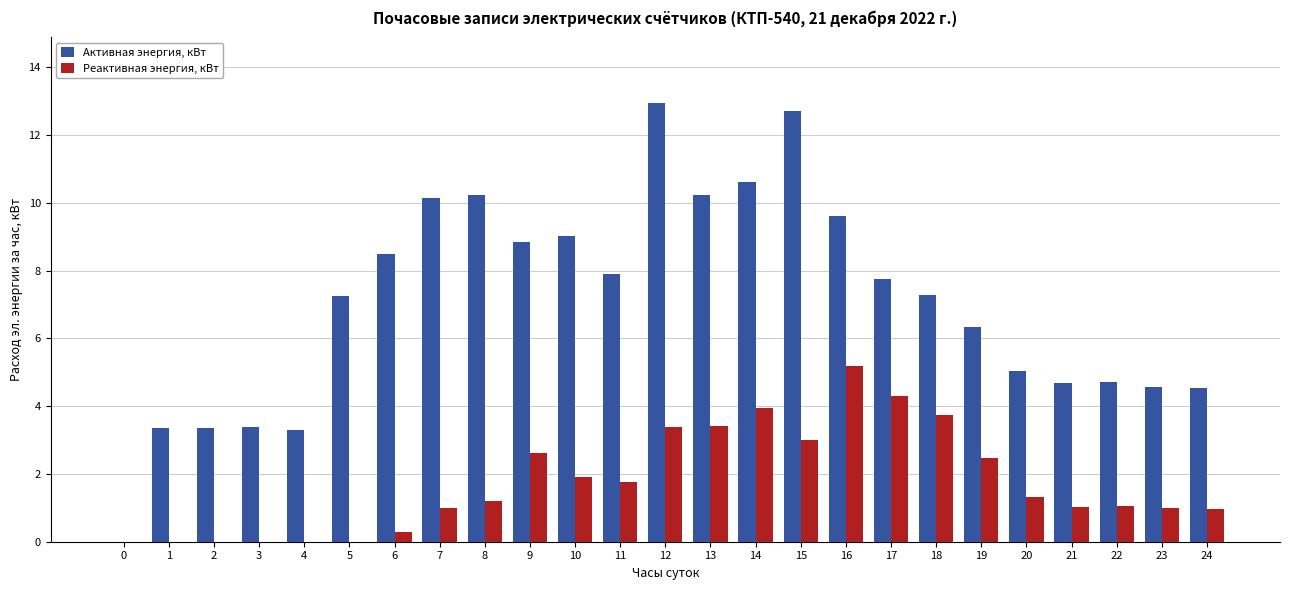

Are the bars grouped side by side (vs. stacked)?

Yes